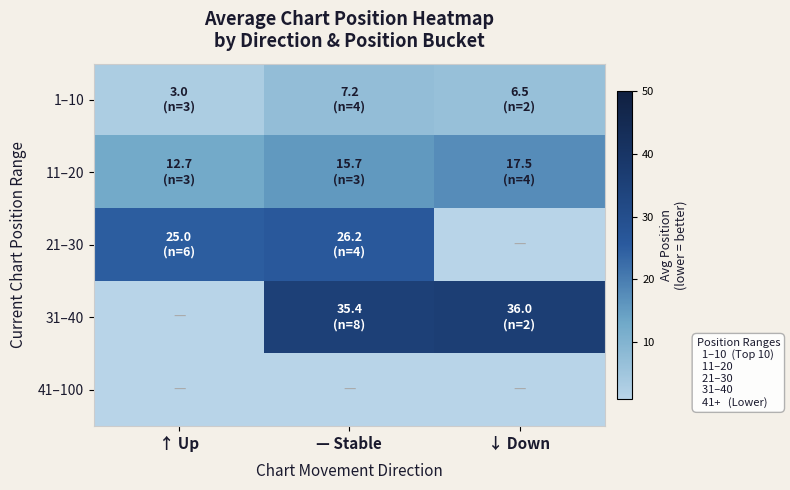

What is the spread (max minus min) of values at ↓ Down?

36.0